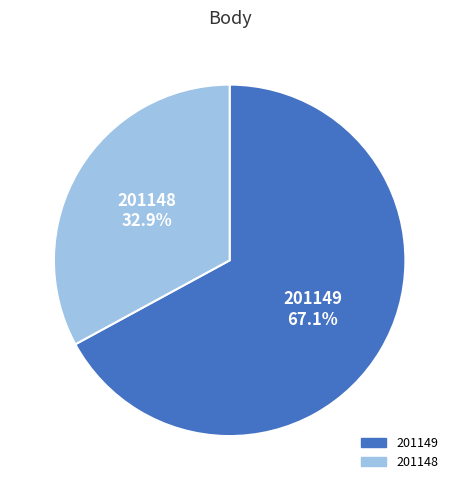

How many segments does this pie chart have?

2